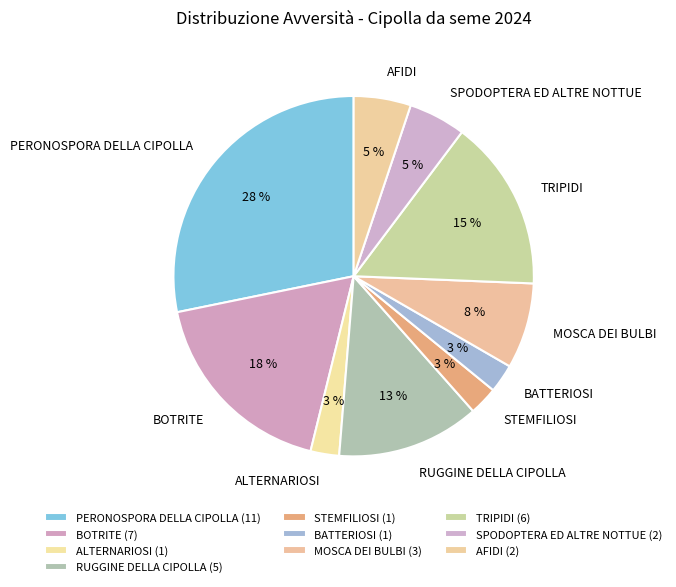

To the nearest percent, what is the difference between the largest and smallest slice percentages?

26%